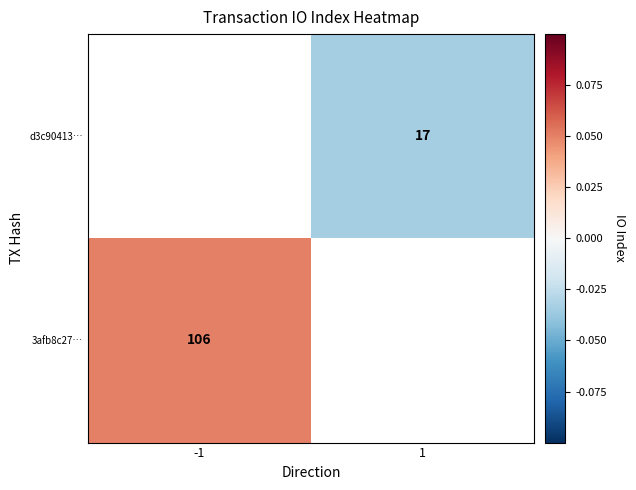

How many distinct data groups are displayed?

2